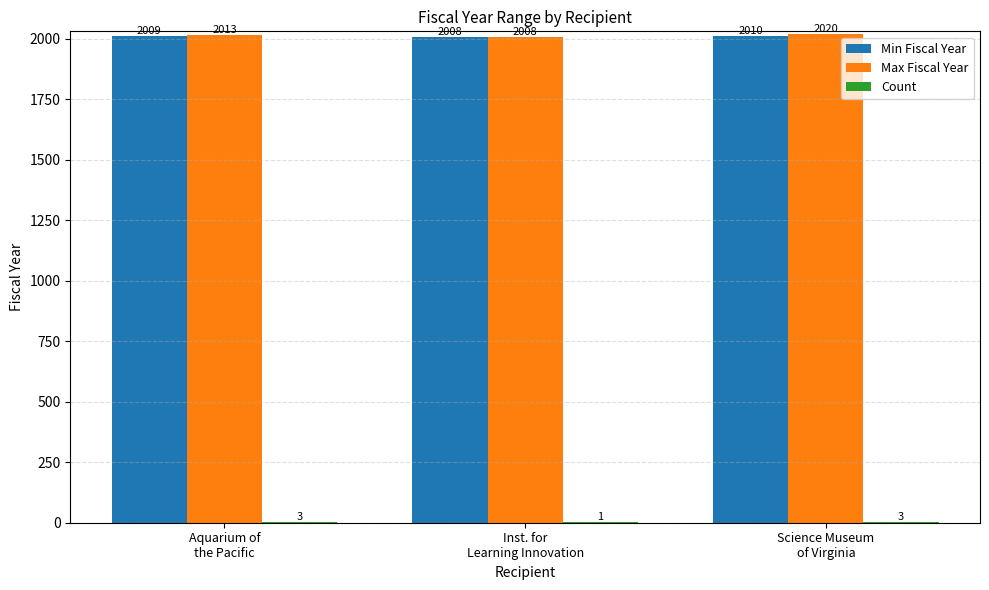

Is it true that Max Fiscal Year equals 2828 at Science Museum
of Virginia?

False